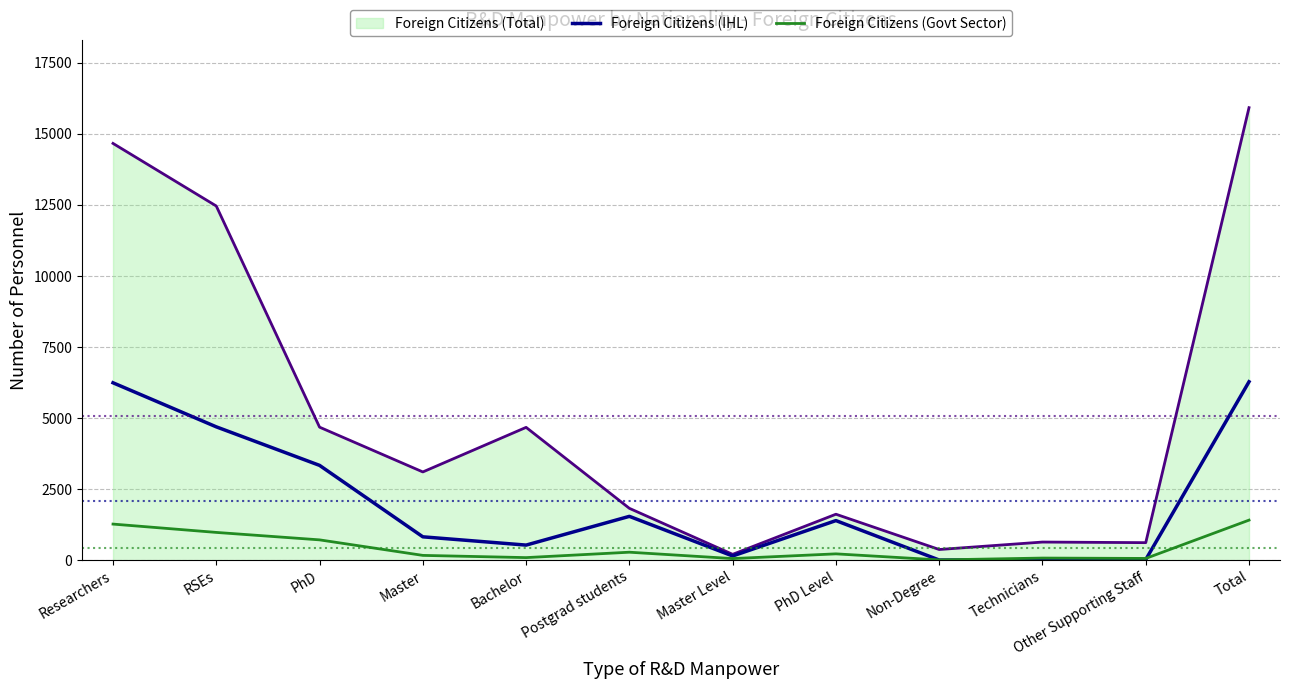

At which category does Foreign Citizens (Govt Sector) reach its first local peak?

Postgrad students